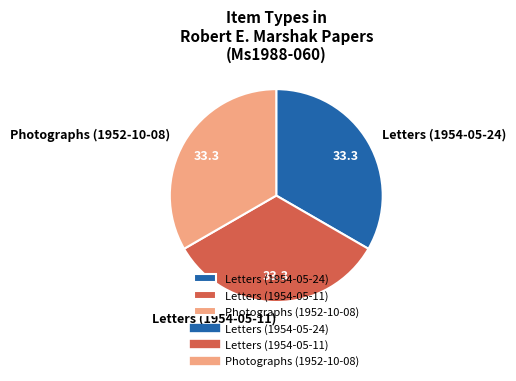

What is the ratio of the value at Letters (1954-05-11) to the value at Letters (1954-05-24)?

1.0